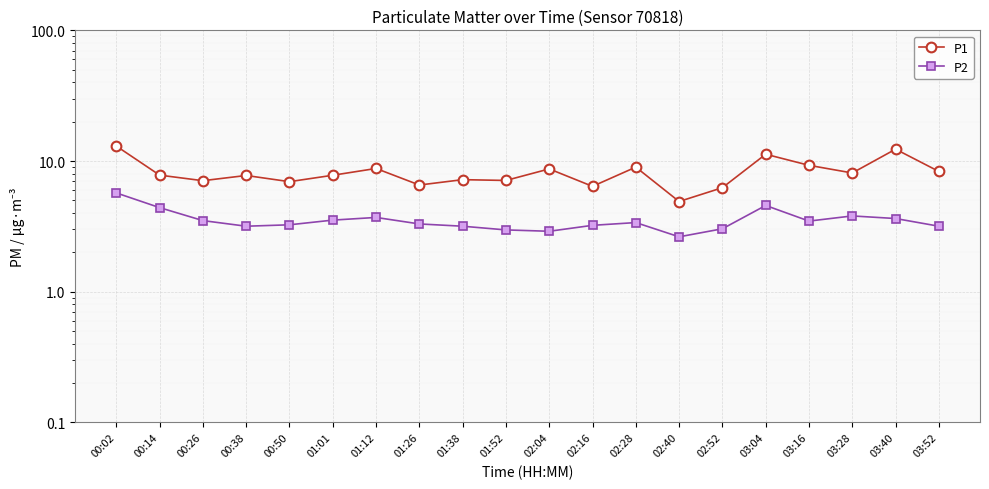

Which category has the lowest value in the P2 series?

02:40